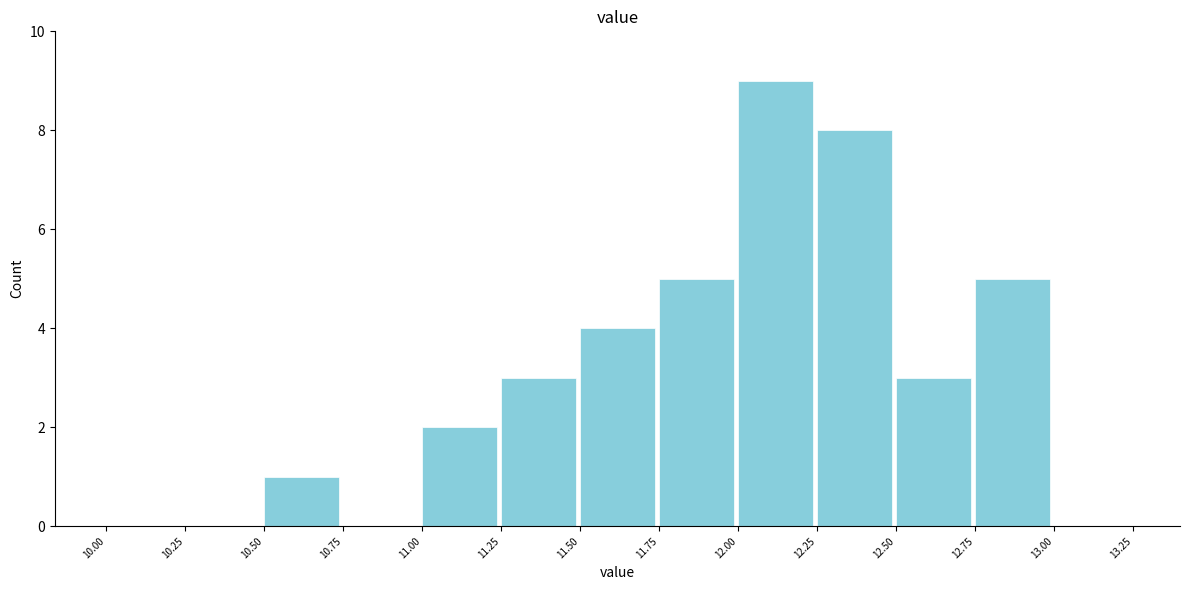

Over which range of the x-axis is the bar tallest?

12.00 to 12.25